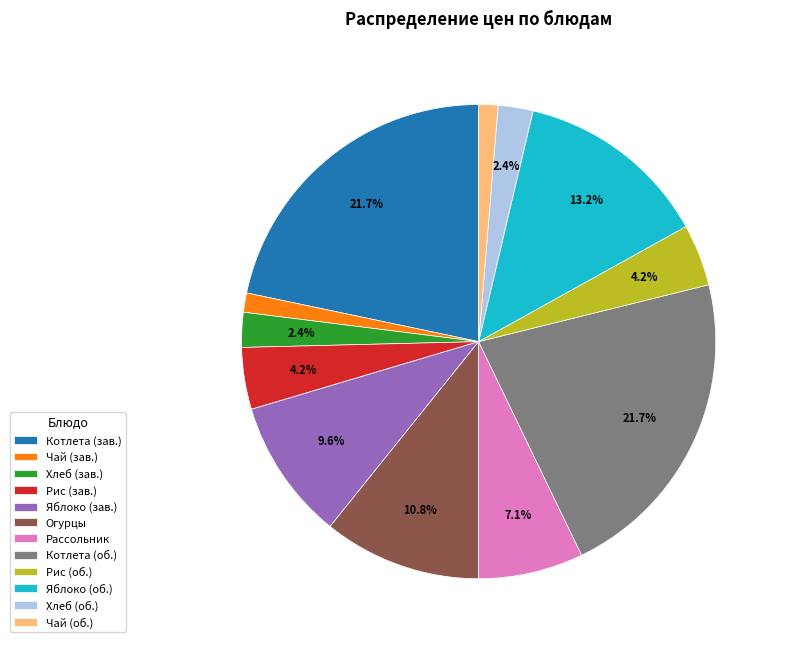

Which has a higher value, Котлета (зав.) or Рассольник?

Котлета (зав.)